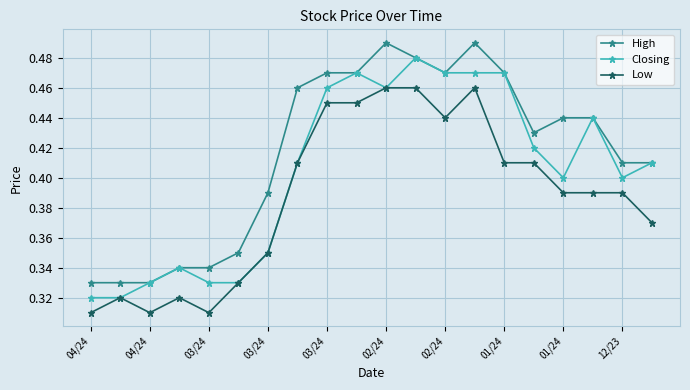

At how many categories does at least one series exceed 0?

20